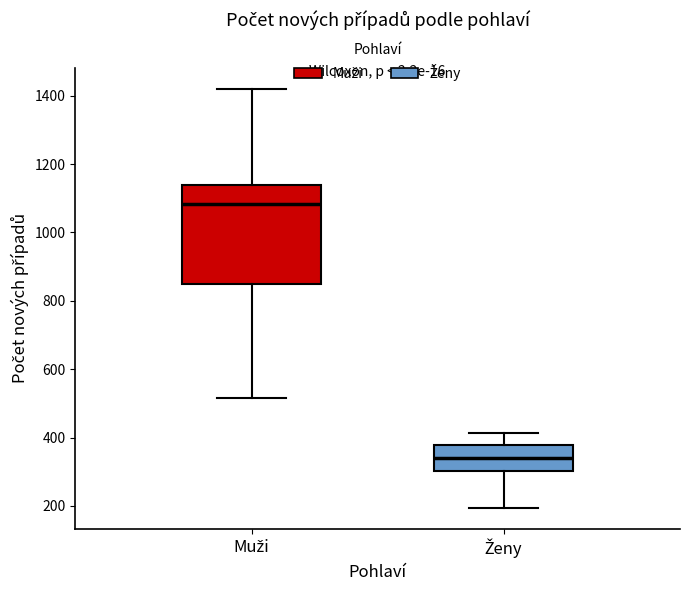

Where does the median line of the box for Ženy sit on the y-axis? The values are not printed on the chart, so give them approximately, as read against the axis.

340